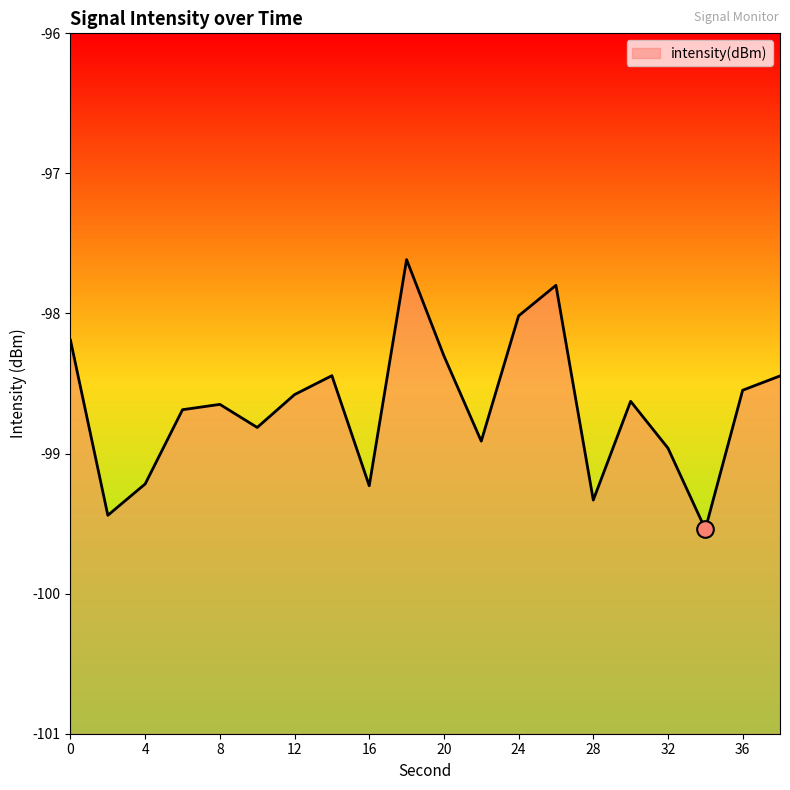

What is the change in value from 2 to 38?

+1.0